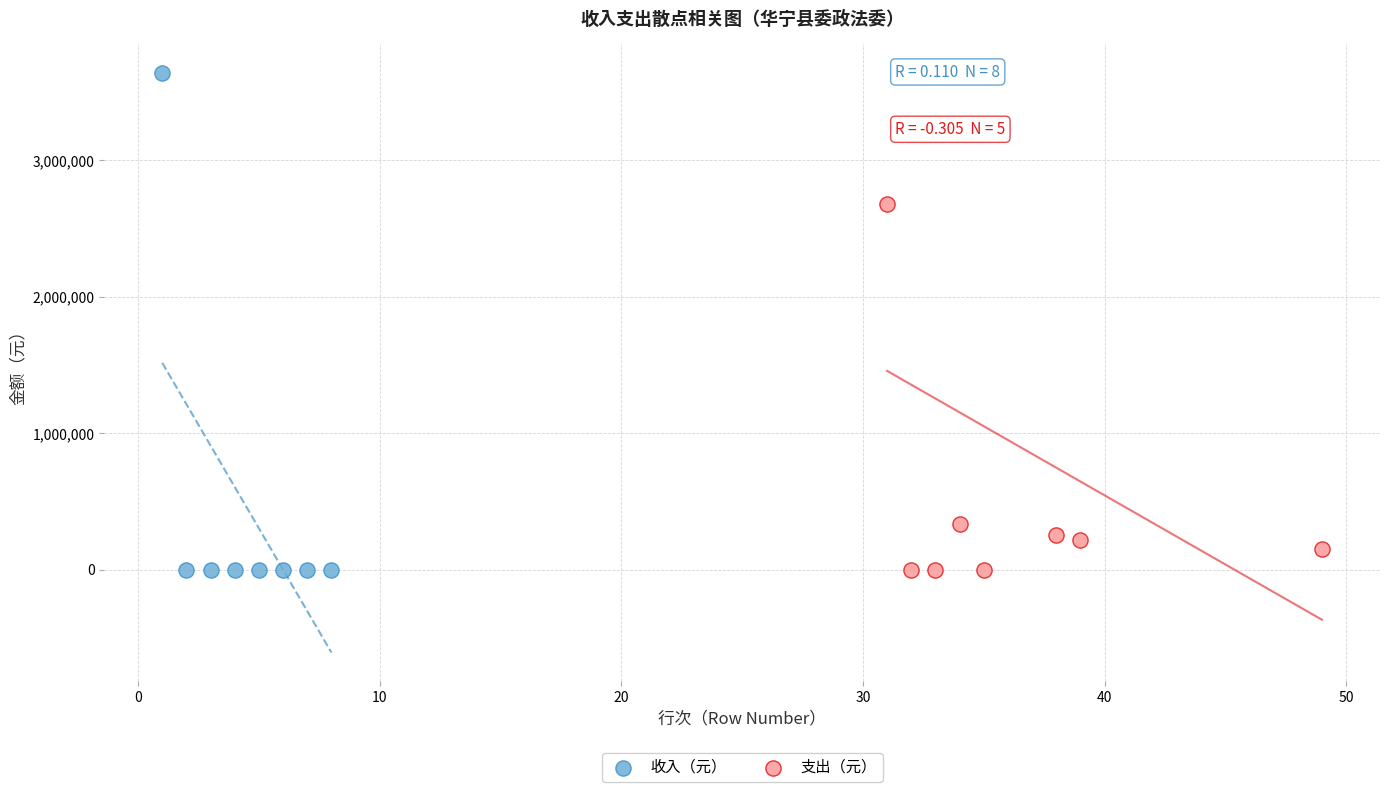

Which series contains the highest Y value?

收入（元）